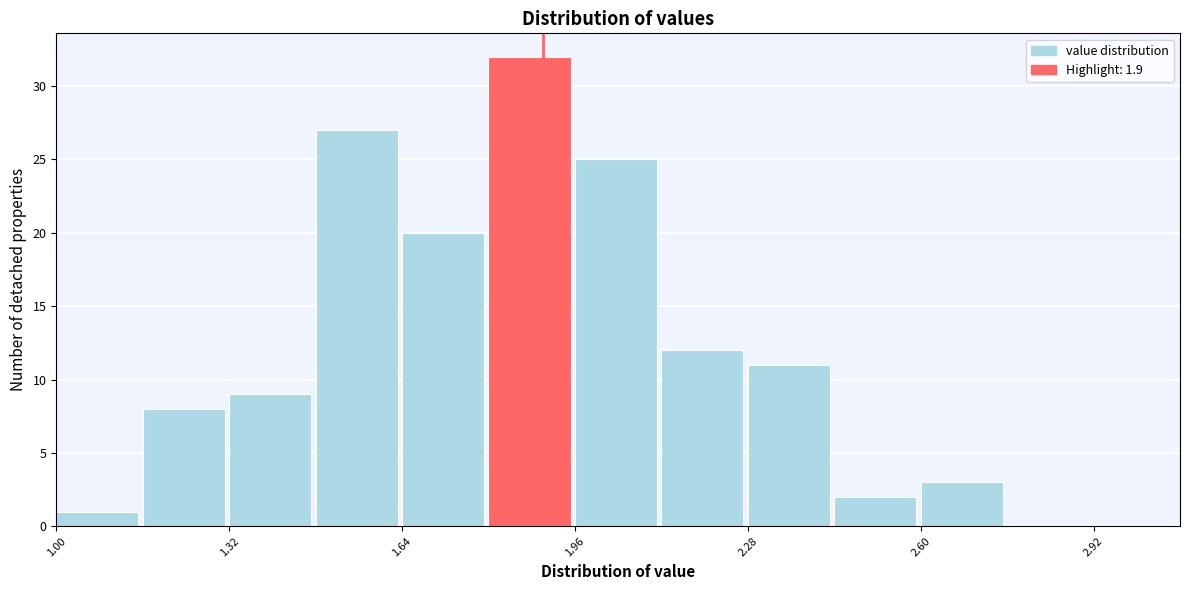

Around what value on the x-axis is the tallest bar? Give the approximate position of its centre, as read against the axis.

1.90